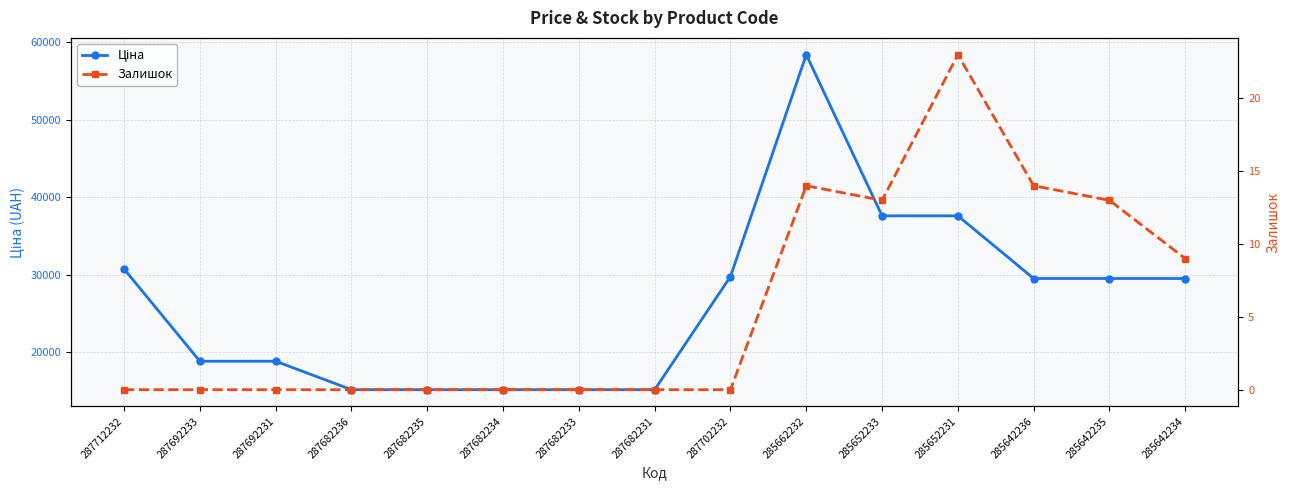

What is the difference between the highest and lowest values at 287682233?

15120.0